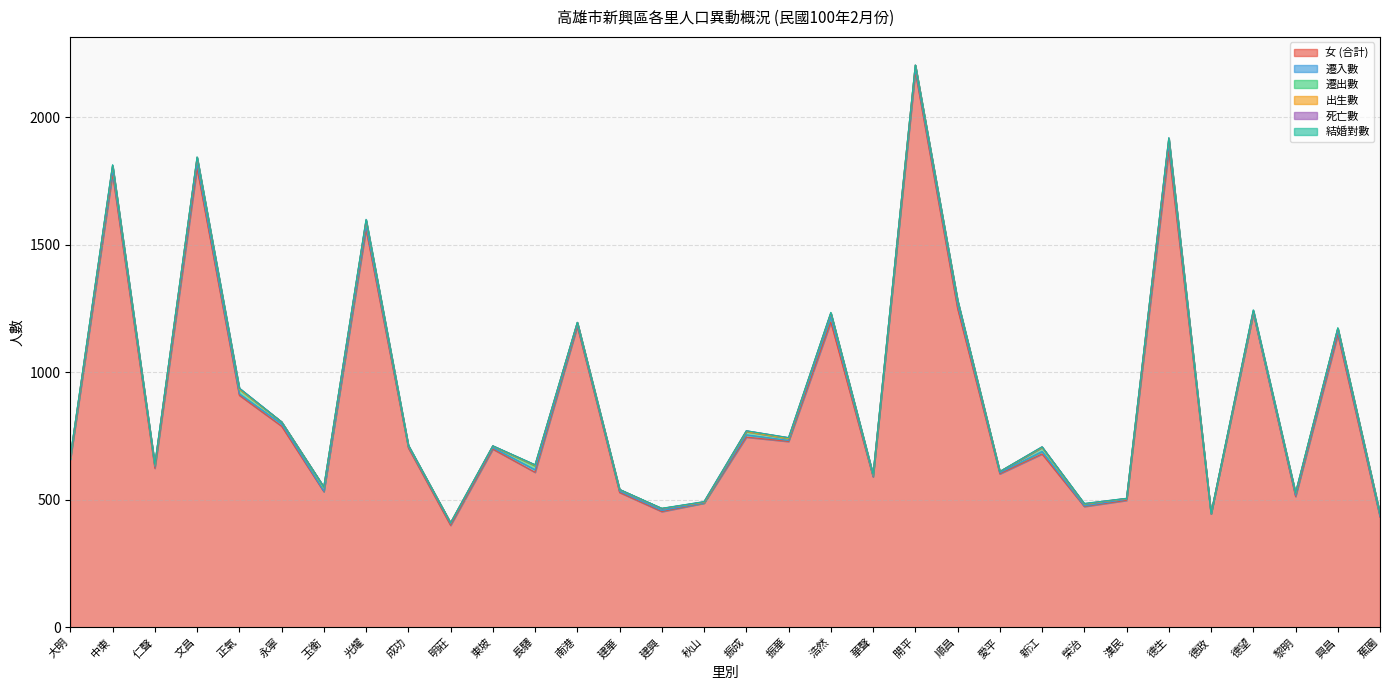

What is the difference between the second highest and minimum values in the 死亡數 series?

3